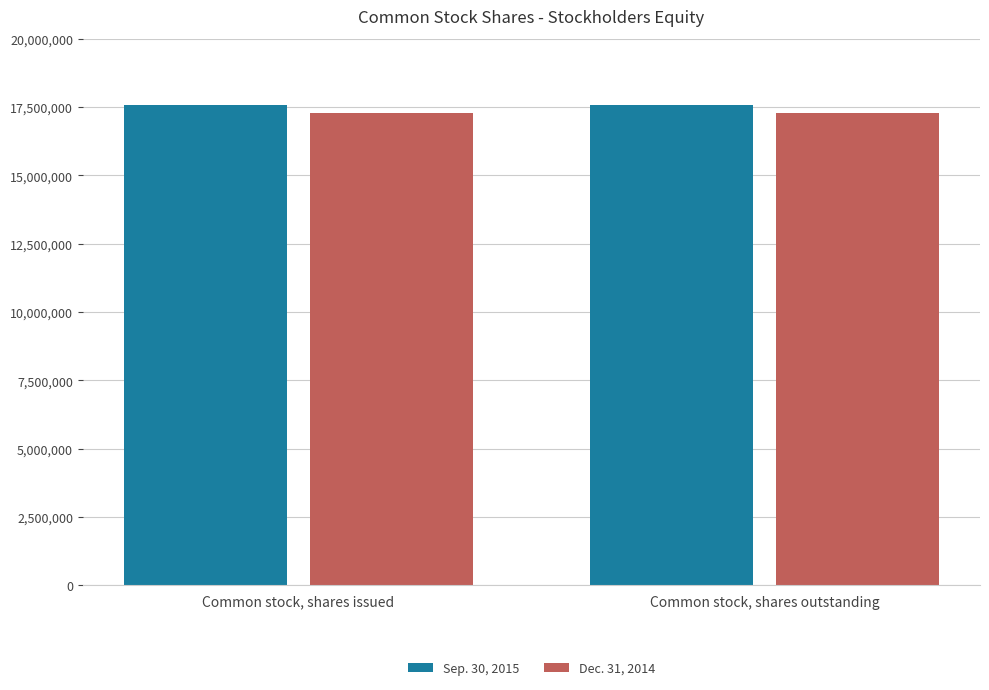

What are all the series names shown in the legend?

Sep. 30, 2015, Dec. 31, 2014